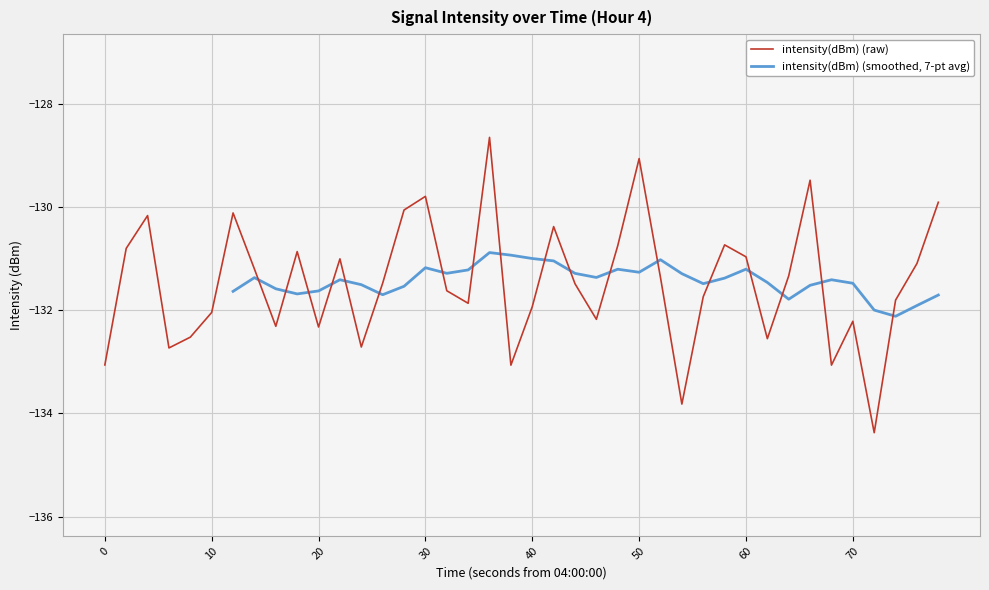

What is the lowest value of the intensity(dBm) (raw) series?

-134.4